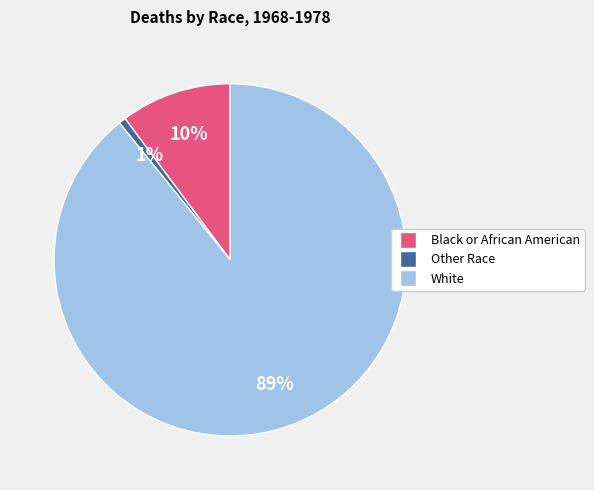

Does White account for over 50% of the chart?

Yes